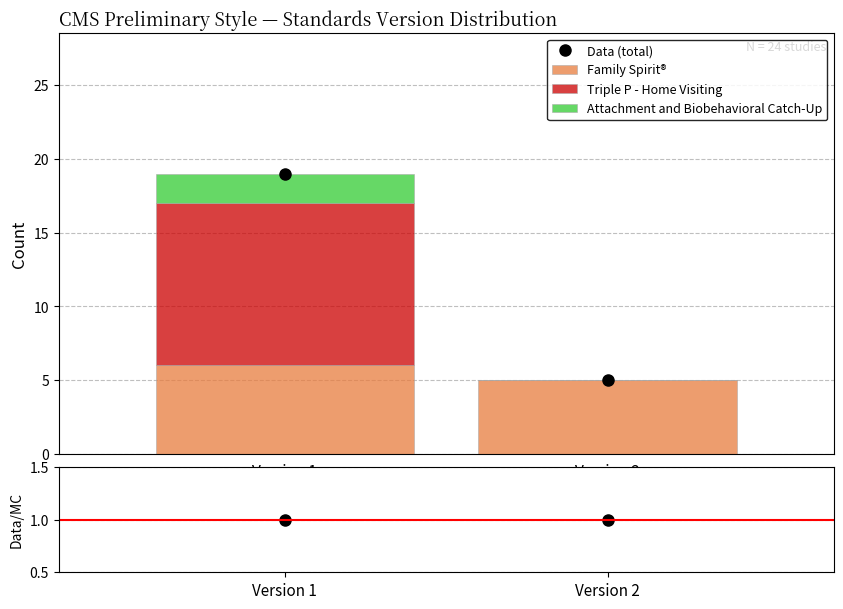

Reading left to right, list the values for the Family Spirit® series.

Version 1=6	Version 2=5